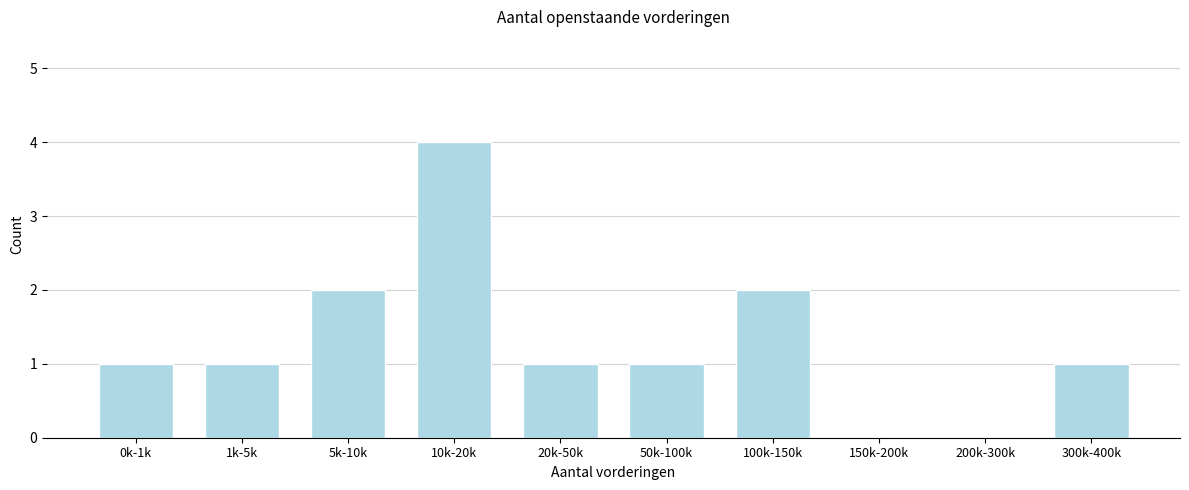

Reading left to right, what are all the values shown in this chart?

0k-1k=1	1k-5k=1	5k-10k=2	10k-20k=4	20k-50k=1	50k-100k=1	100k-150k=2	150k-200k=0	200k-300k=0	300k-400k=1